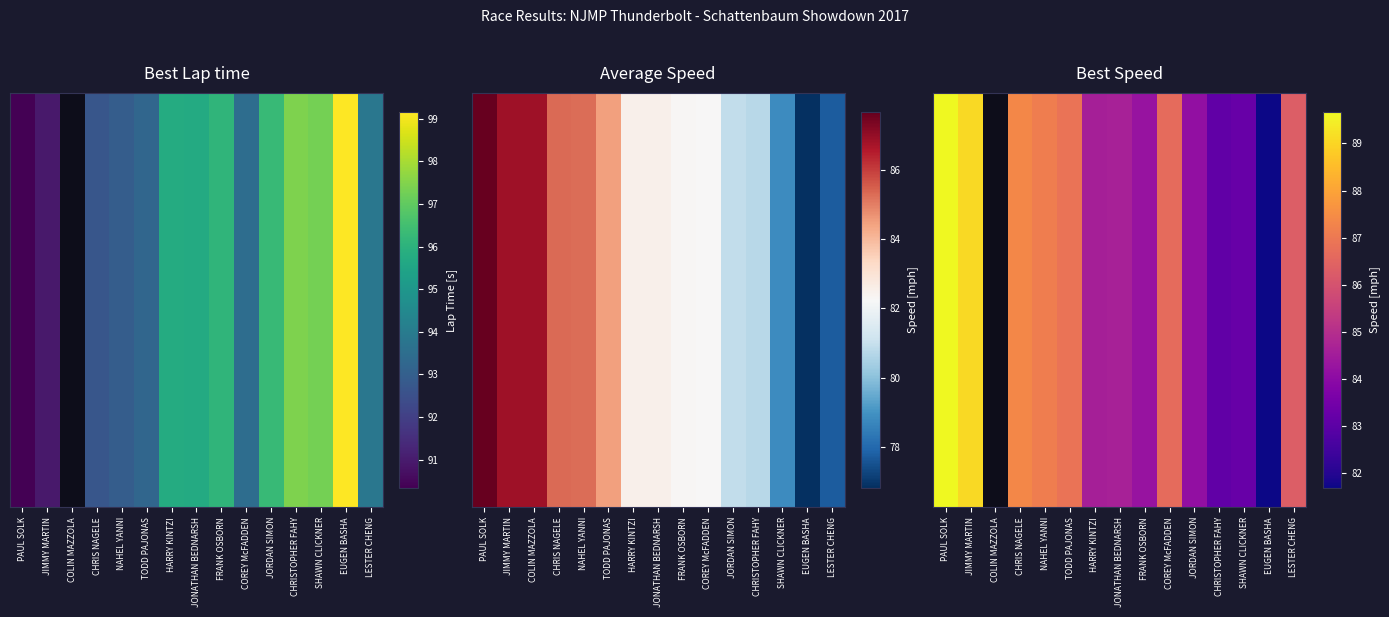

What is the change in value from COREY McFADDEN to CHRISTOPHER FAHY?

-3.5